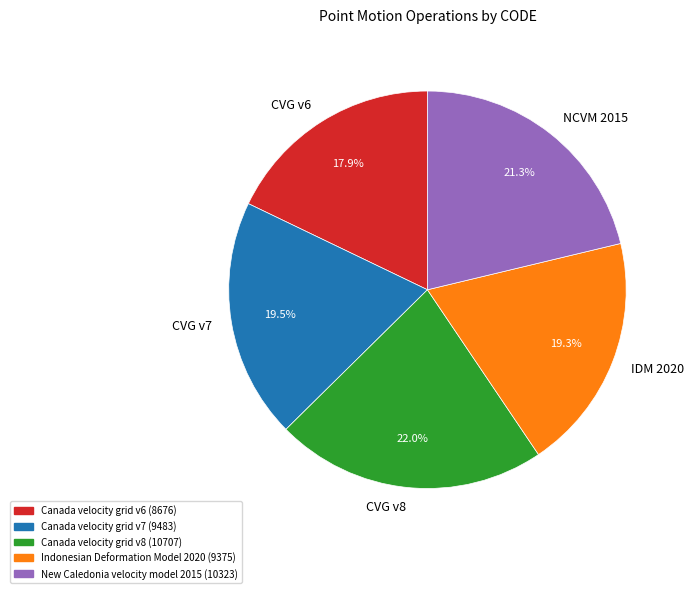

Which category has the smallest portion of the pie?

CVG v6